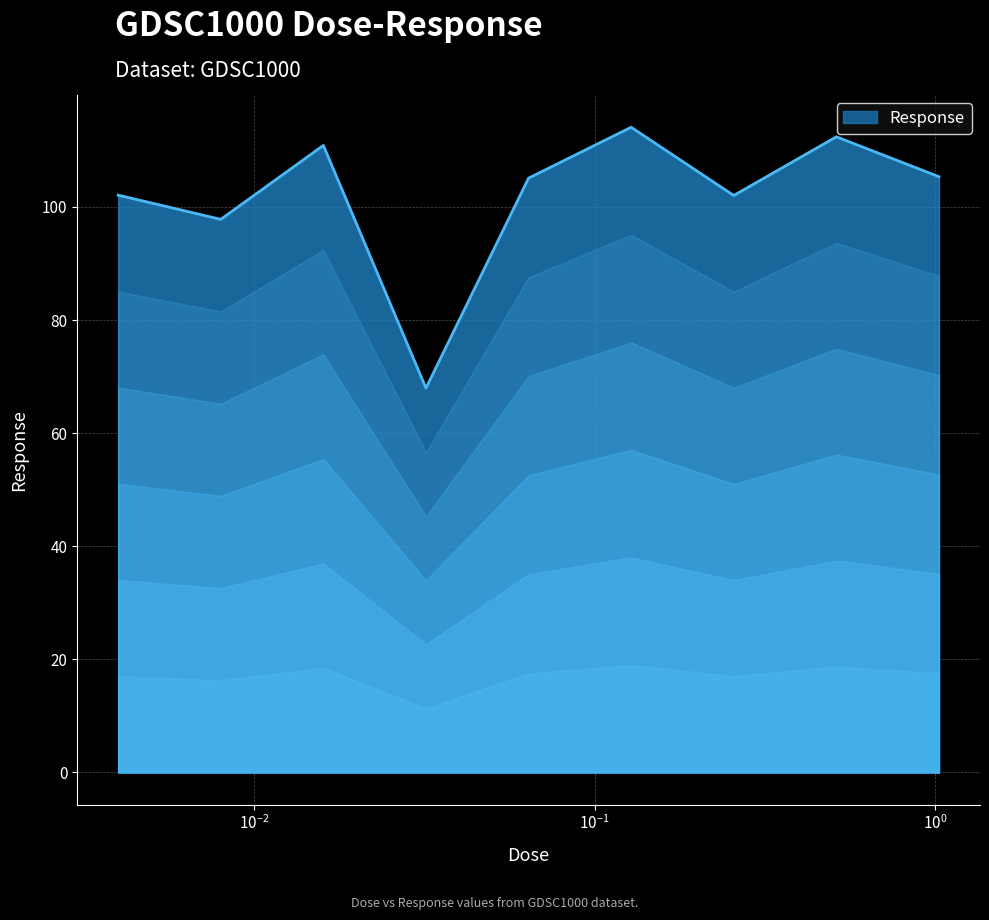

What is the smallest value displayed?

68.0